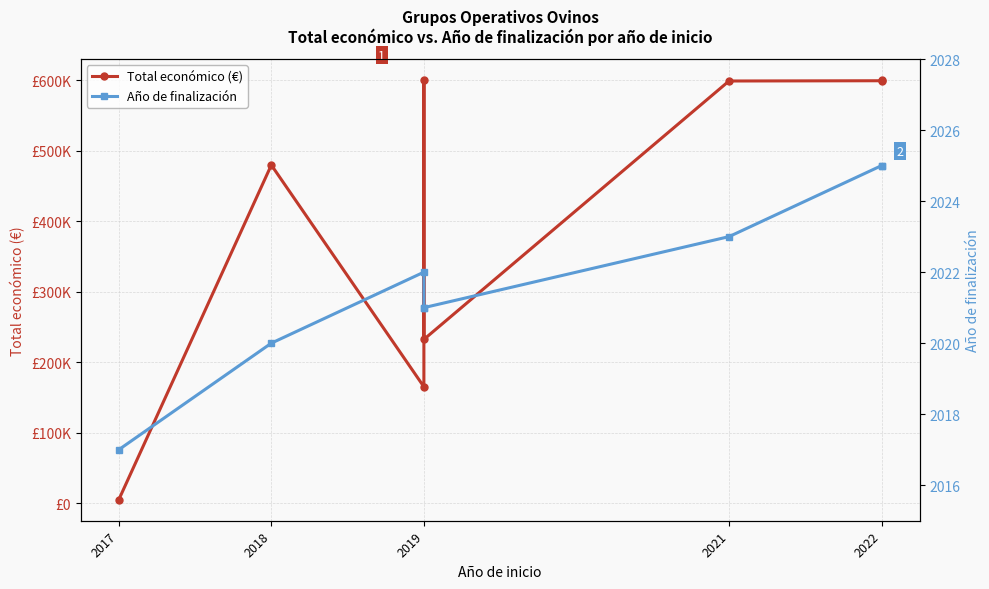

Is it true that Total económico (€) equals 408190 at 2022?

False